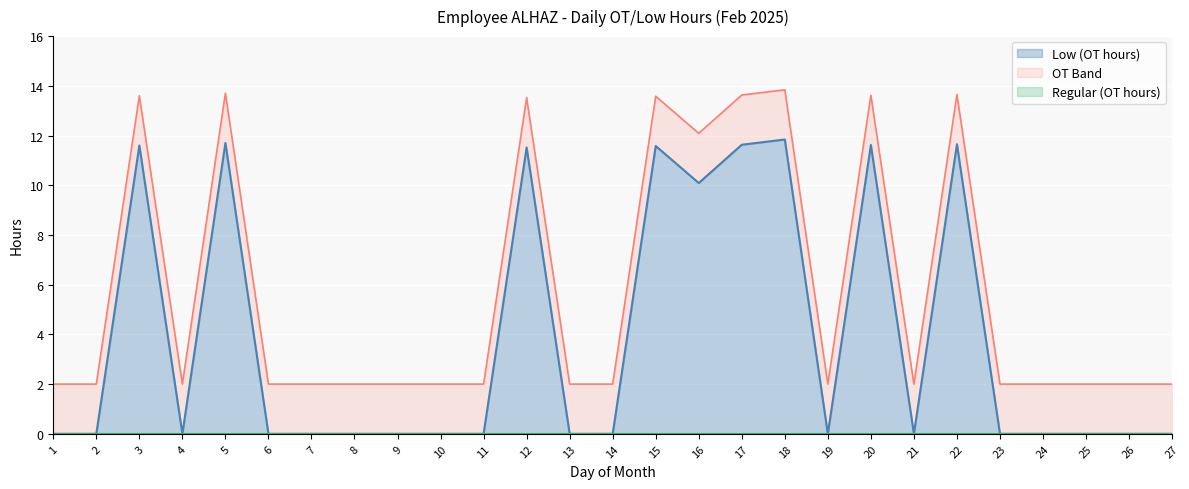

Which has a higher value, 18 or 27?

18